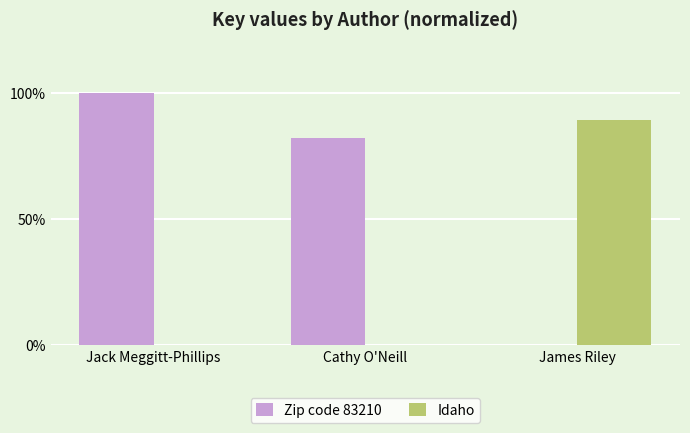

How many data points in Zip code 83210 are above 82?

2